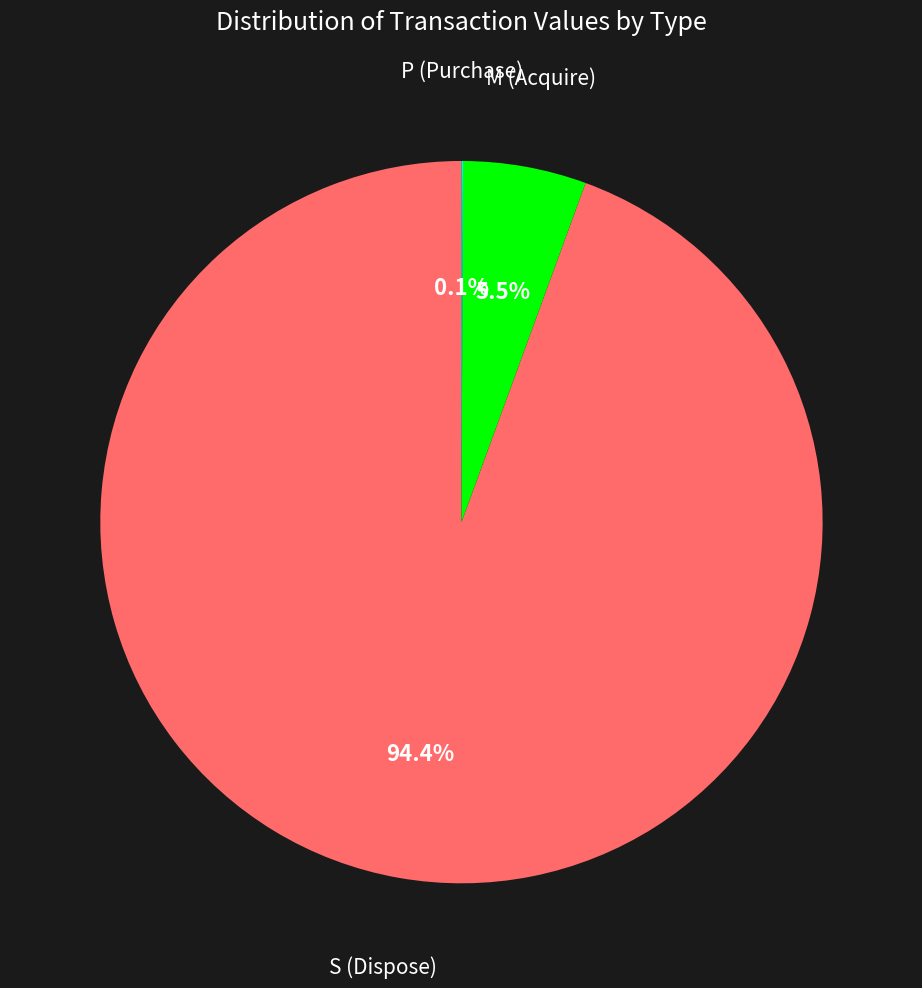

Does M (Acquire) account for over 50% of the chart?

No